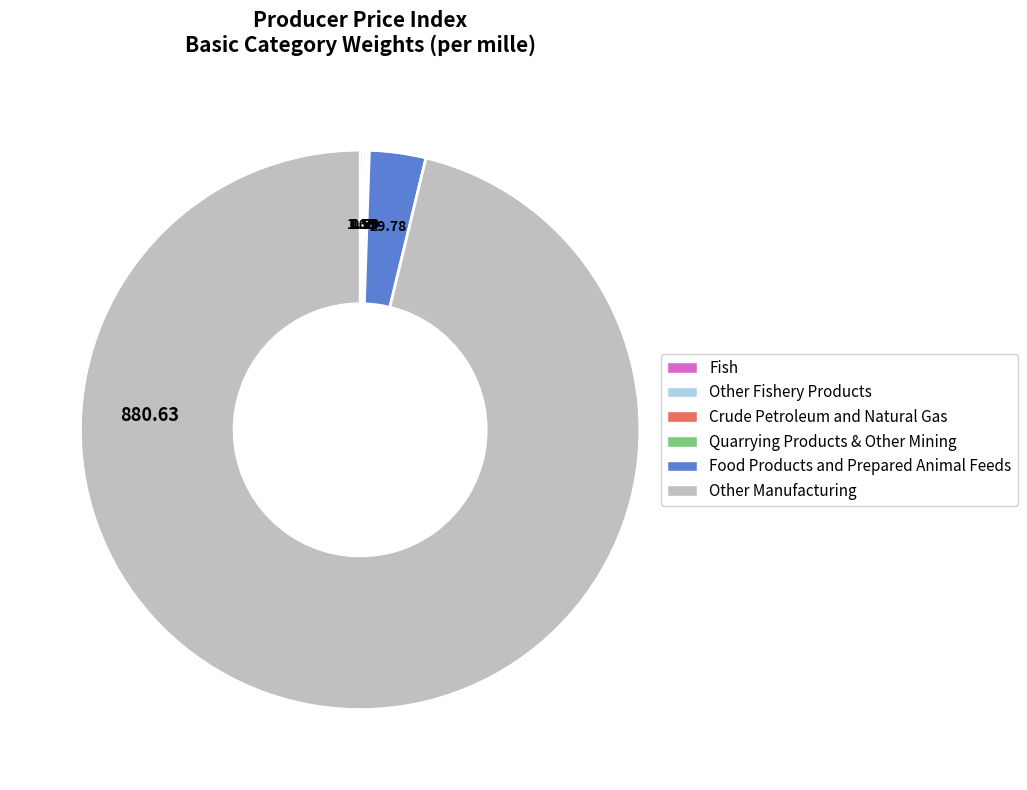

What is the majority slice?

Other Manufacturing